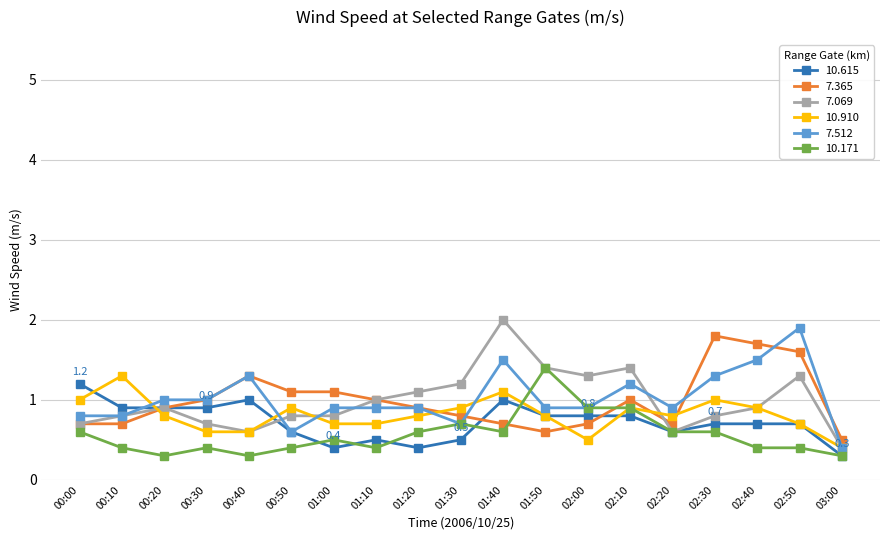

How many 10.615 values are between 0 and 1?

18